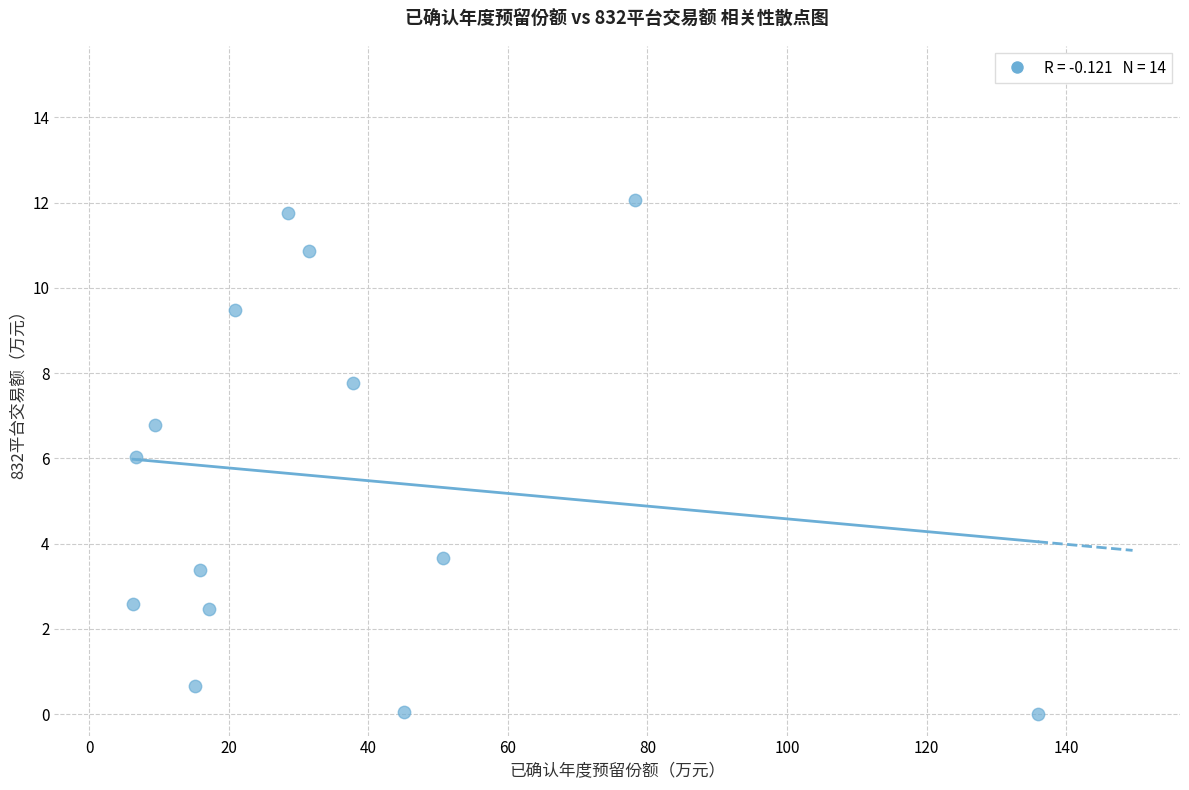

What is the range of X values (max minus min)?

129.7